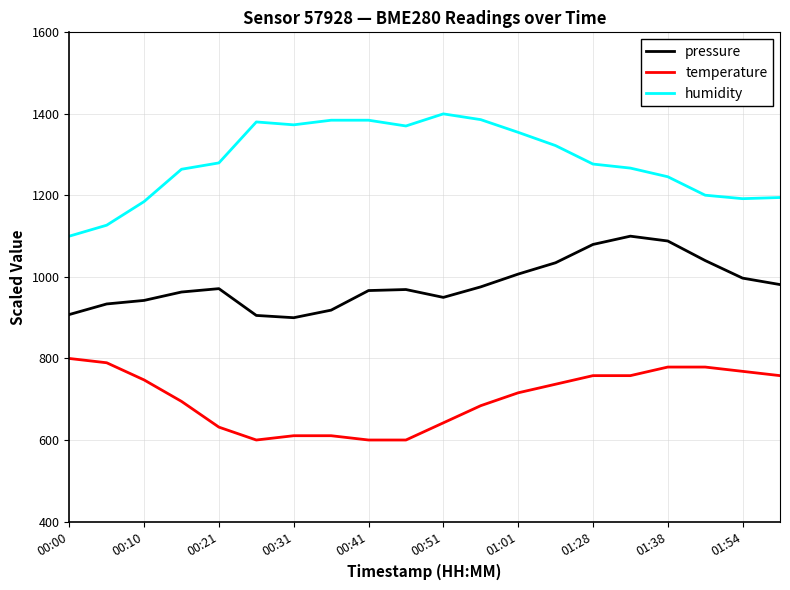

True or false: humidity and pressure intersect in this chart.

False